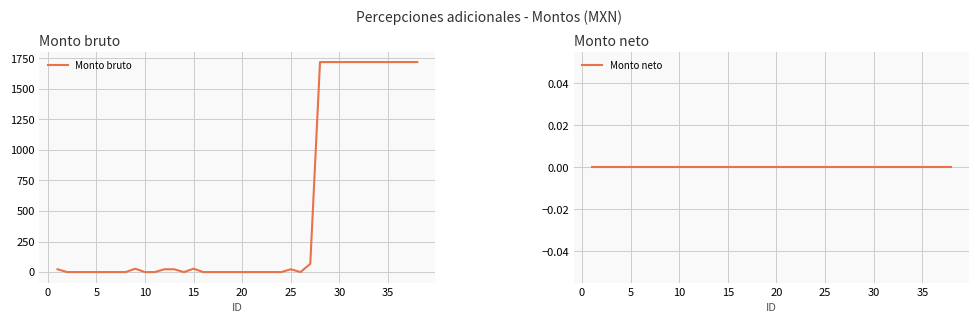

What is the highest value of the Monto bruto series?

1718.5